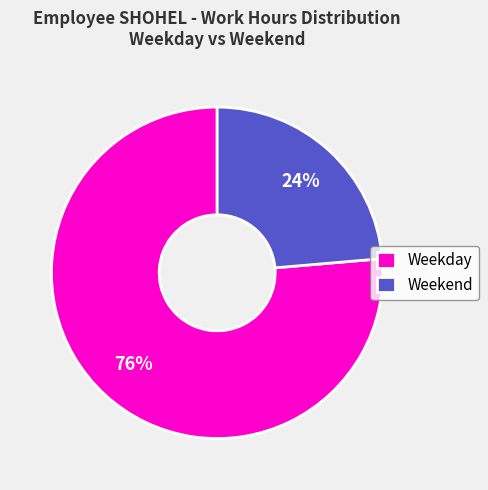

Which category has the smallest portion of the pie?

Weekend